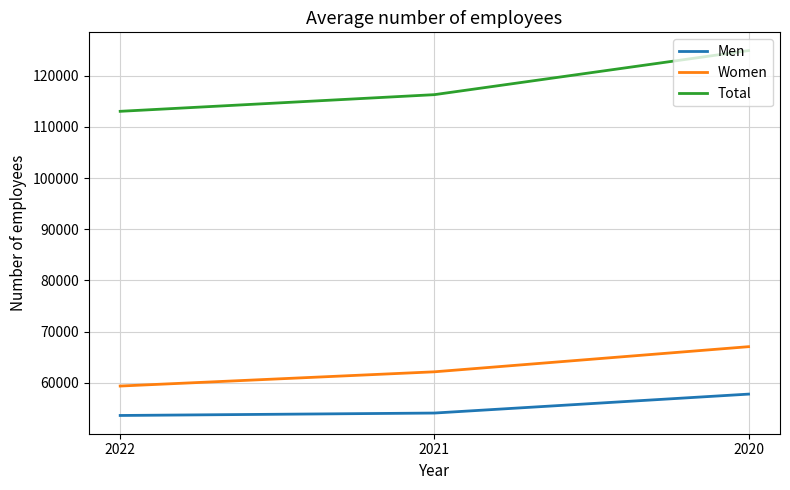

At 2021, list the series in order from largest to smallest.

Total, Women, Men